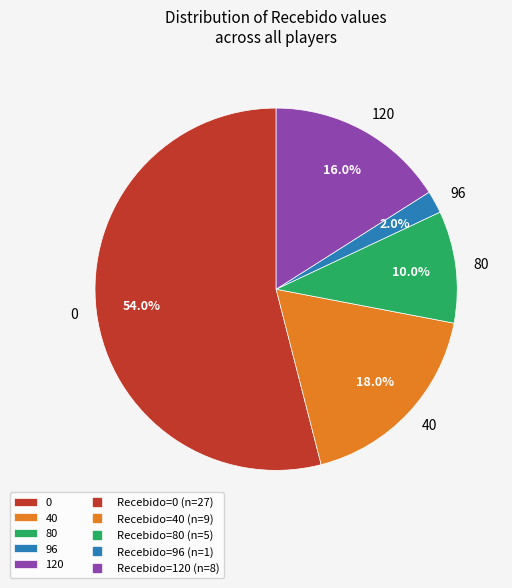

Count the number of slices in the pie.

5